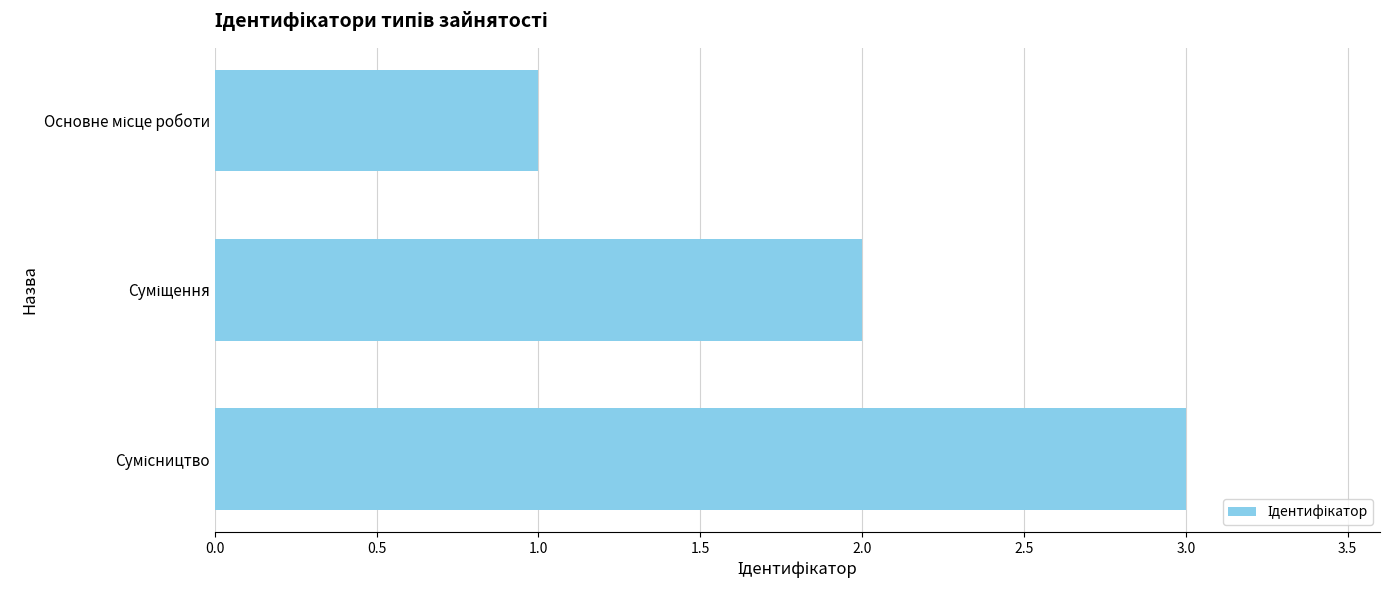

How many series are shown in this chart?

1